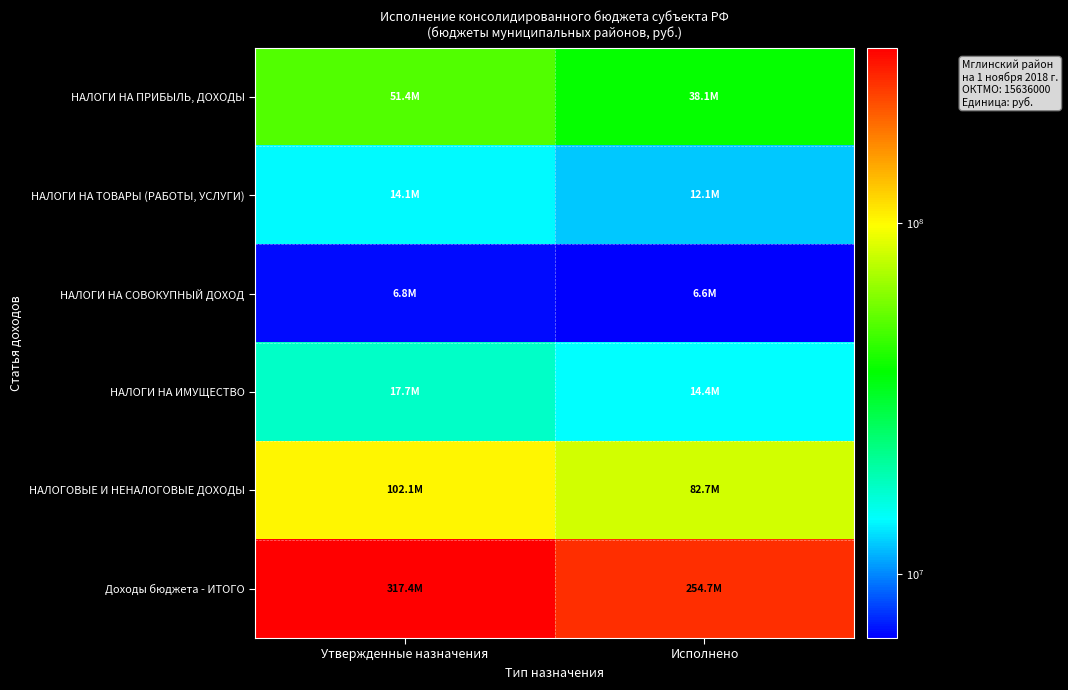

Reading left to right, transcribe all the data shown in this chart.

НАЛОГИ НА ПРИБЫЛЬ, ДОХОДЫ: Утвержденные назначения=51375590.0	Исполнено=38084398.8
НАЛОГИ НА ТОВАРЫ (РАБОТЫ, УСЛУГИ): Утвержденные назначения=14053000.0	Исполнено=12120928.7
НАЛОГИ НА СОВОКУПНЫЙ ДОХОД: Утвержденные назначения=6810875.0	Исполнено=6568100.7
НАЛОГИ НА ИМУЩЕСТВО: Утвержденные назначения=17720680.0	Исполнено=14411002.4
НАЛОГОВЫЕ И НЕНАЛОГОВЫЕ ДОХОДЫ: Утвержденные назначения=102057142.0	Исполнено=82715070.5
Доходы бюджета - ИТОГО: Утвержденные назначения=317400632.4	Исполнено=254665093.9